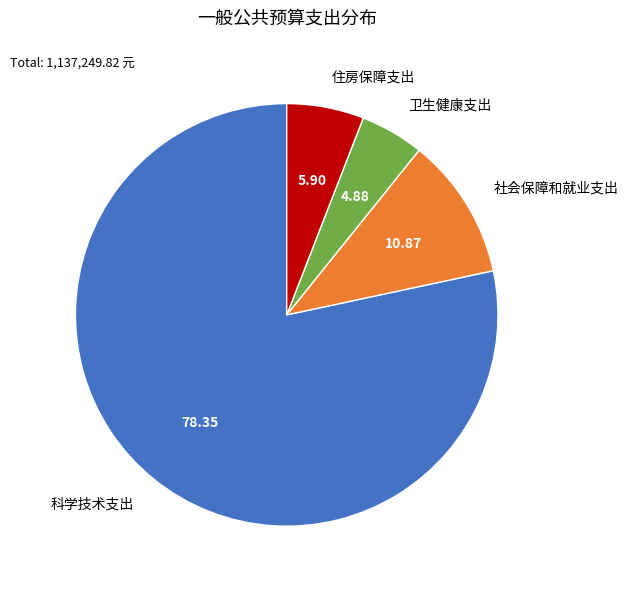

Approximately how many times larger is the value at 科学技术支出 compared to 卫生健康支出?

16.1